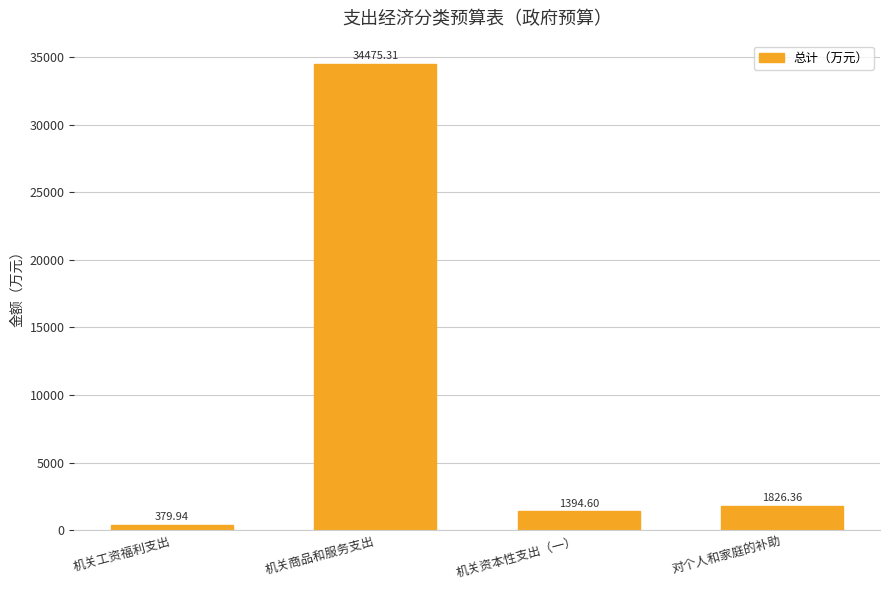

What is the change in value from 机关商品和服务支出 to 机关资本性支出（一）?

-33080.7